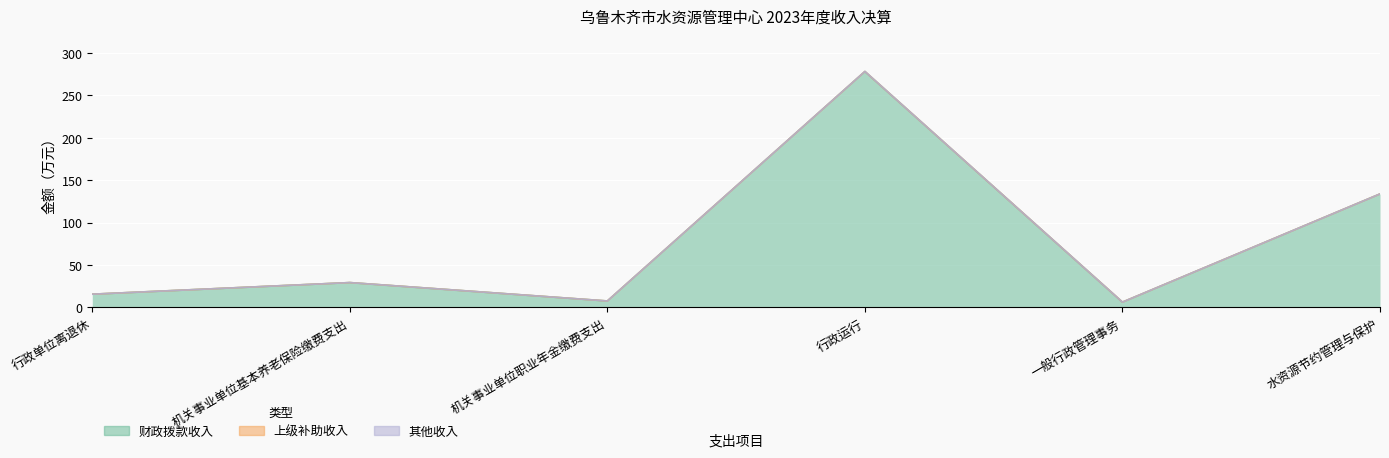

How many series are shown in this chart?

3